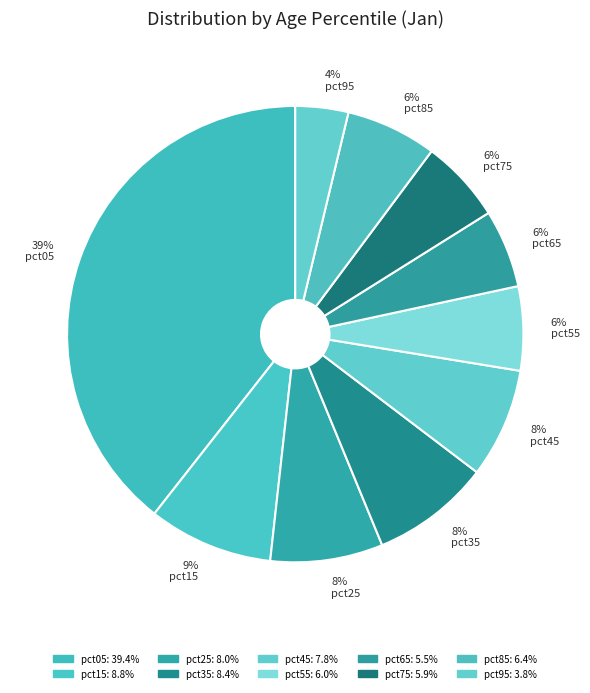

To the nearest percent, what is the difference between the pct65 and pct15 slice percentages?

3%